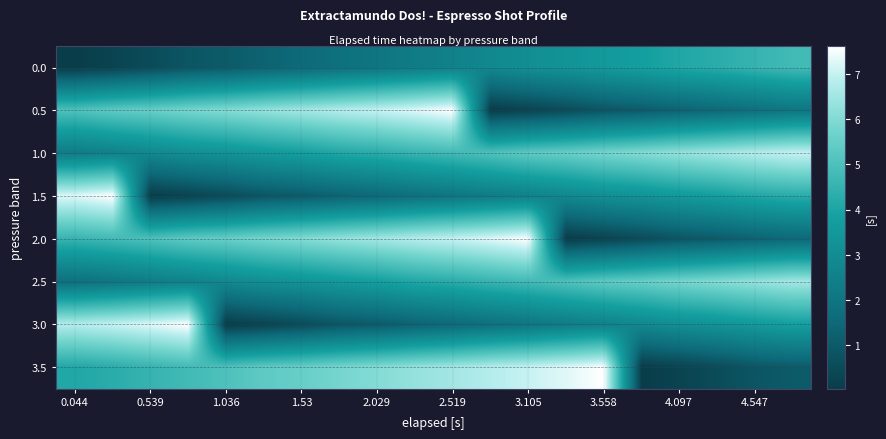

Reading right to left, transcribe all the data shown in this chart.

0.0: 4.8	4.5	4.3	4.1	3.8	3.6	3.3	3.1	2.8	2.5	2.3	2.0	1.8	1.5	1.3	1.0	0.9	0.5	0.3	0.0
0.5: 2.0	1.8	1.5	1.3	1.0	0.9	0.5	0.3	0.0	7.6	7.3	7.0	6.8	6.5	6.3	6.0	5.8	5.5	5.4	5.0
1.0: 7.0	6.8	6.5	6.3	6.0	5.8	5.5	5.4	5.0	4.8	4.5	4.3	4.1	3.8	3.6	3.3	3.1	2.8	2.5	2.3
1.5: 4.3	4.1	3.8	3.6	3.3	3.1	2.8	2.5	2.3	2.0	1.8	1.5	1.3	1.0	0.9	0.5	0.3	0.0	7.6	7.3
2.0: 1.5	1.3	1.0	0.9	0.5	0.3	0.0	7.6	7.3	7.0	6.8	6.5	6.3	6.0	5.8	5.5	5.4	5.0	4.8	4.5
2.5: 6.5	6.3	6.0	5.8	5.5	5.4	5.0	4.8	4.5	4.3	4.1	3.8	3.6	3.3	3.1	2.8	2.5	2.3	2.0	1.8
3.0: 3.8	3.6	3.3	3.1	2.8	2.5	2.3	2.0	1.8	1.5	1.3	1.0	0.9	0.5	0.3	0.0	7.6	7.3	7.0	6.8
3.5: 1.0	0.9	0.5	0.3	0.0	7.6	7.3	7.0	6.8	6.5	6.3	6.0	5.8	5.5	5.4	5.0	4.8	4.5	4.3	4.1